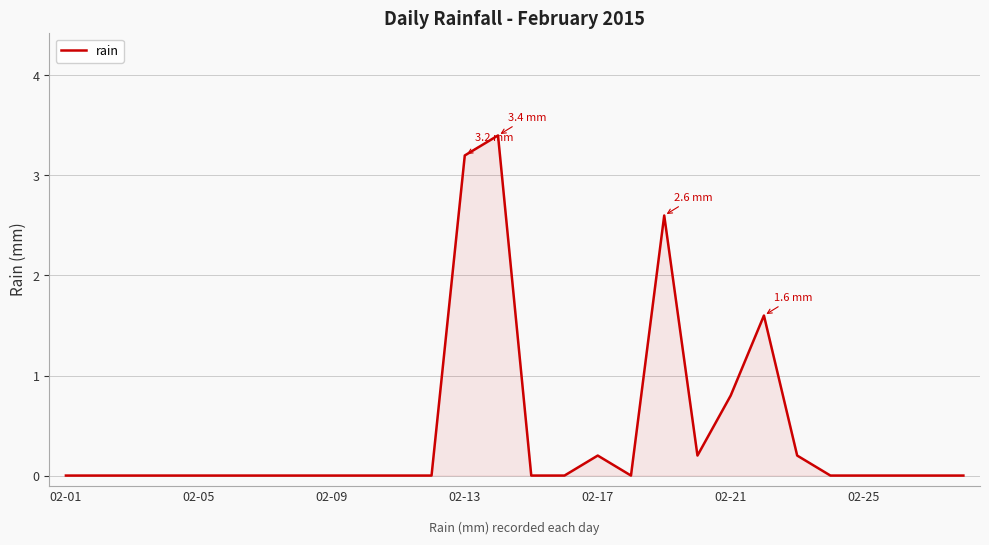

What is the difference between the maximum and minimum values?

3.4